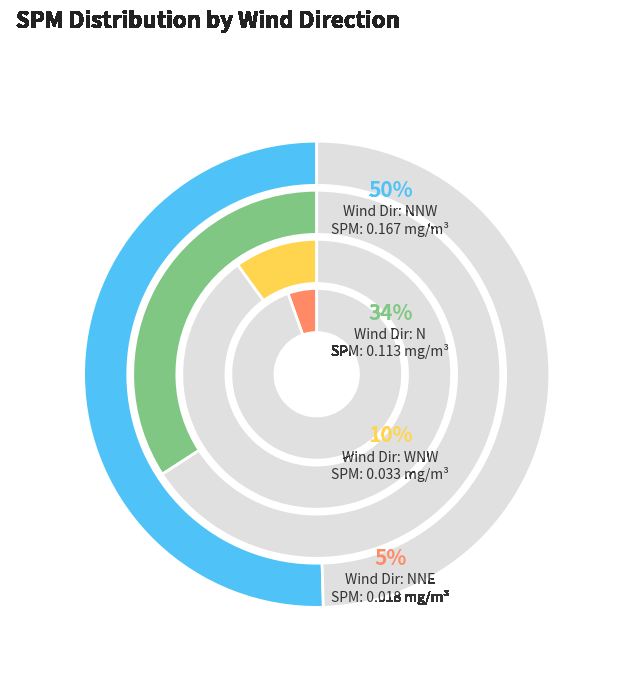

Is there a majority slice in this chart?

No